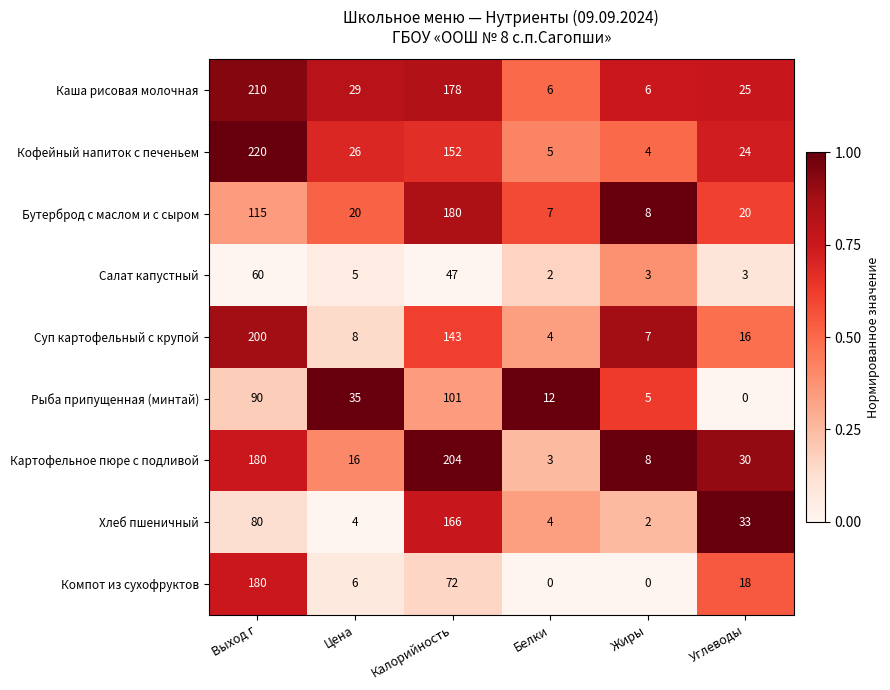

Which series has the widest spread of values?

Кофейный напиток с печеньем